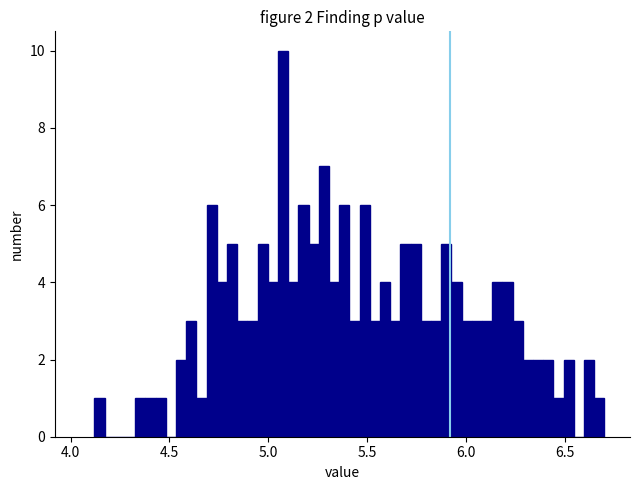

Read against the x-axis, roughly where is the centre of the tallest bar?

5.05